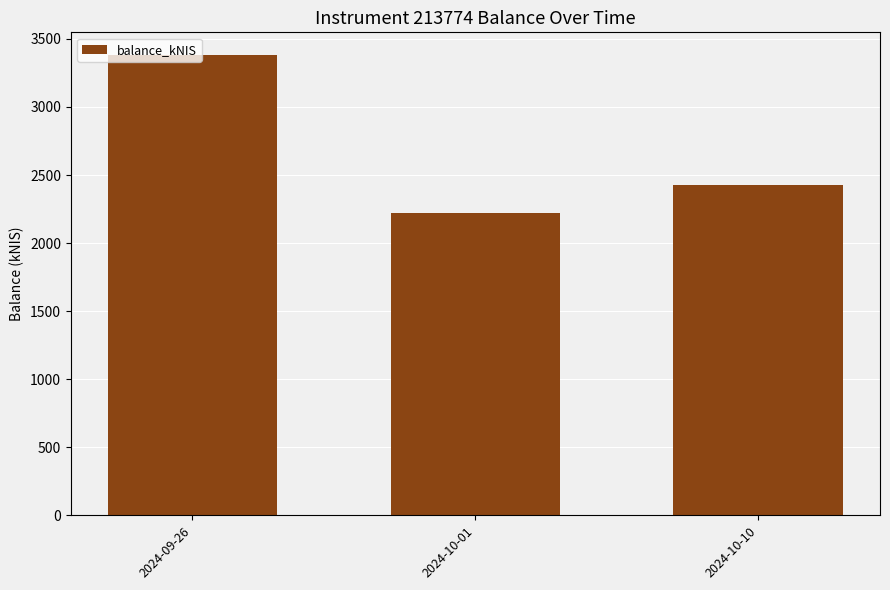

What is the label of the 3rd bar from the right?

2024-09-26